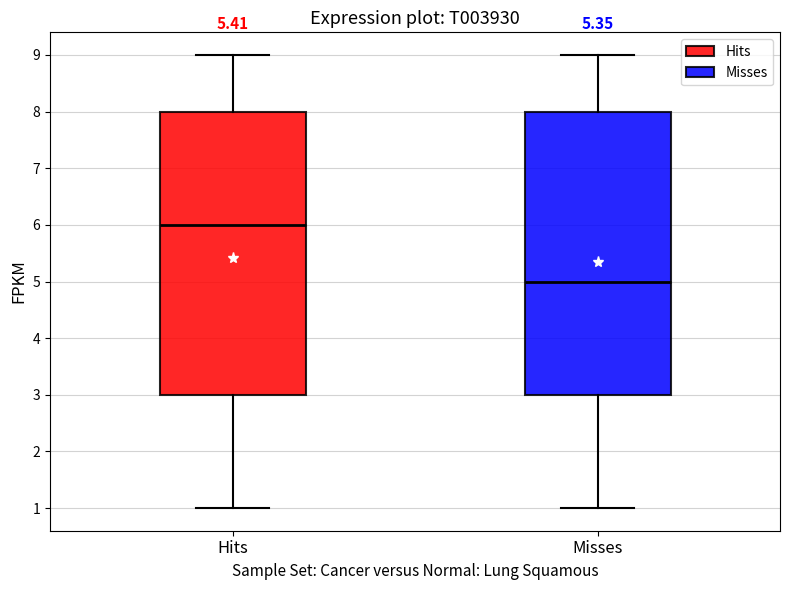

Reading left to right, transcribe this box plot: for each box, give where its median line is, the range the box spans, and where its two whiskers end, as read against the y-axis. The values are not printed on the chart, so give them approximately, as read against the axis.

Hits: median 6, box 3 to 8, whiskers 1 to 9
Misses: median 5, box 3 to 8, whiskers 1 to 9